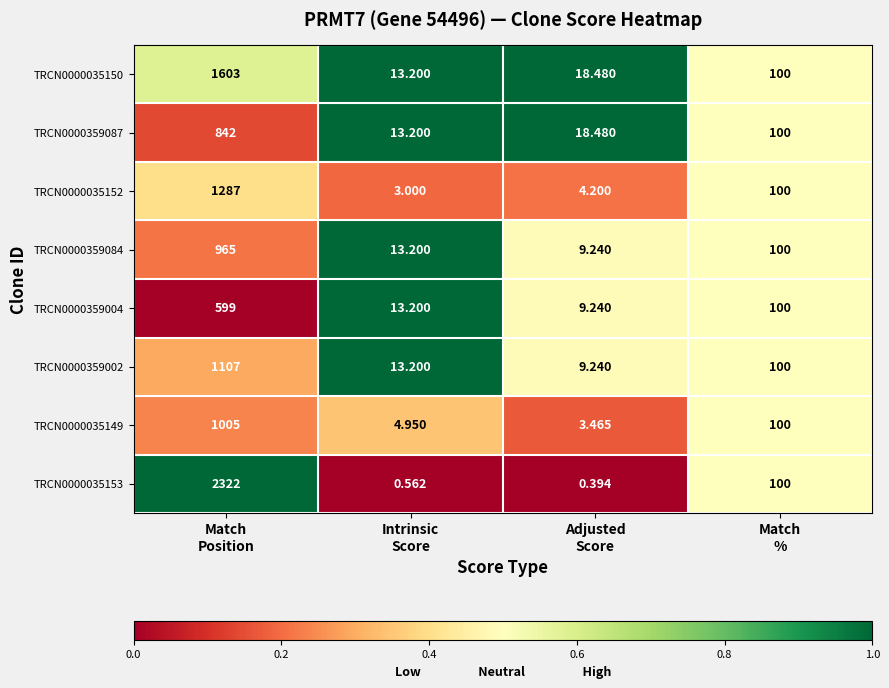

List the series in order of their peak value, highest first.

TRCN0000035153, TRCN0000035150, TRCN0000035152, TRCN0000359002, TRCN0000035149, TRCN0000359084, TRCN0000359087, TRCN0000359004